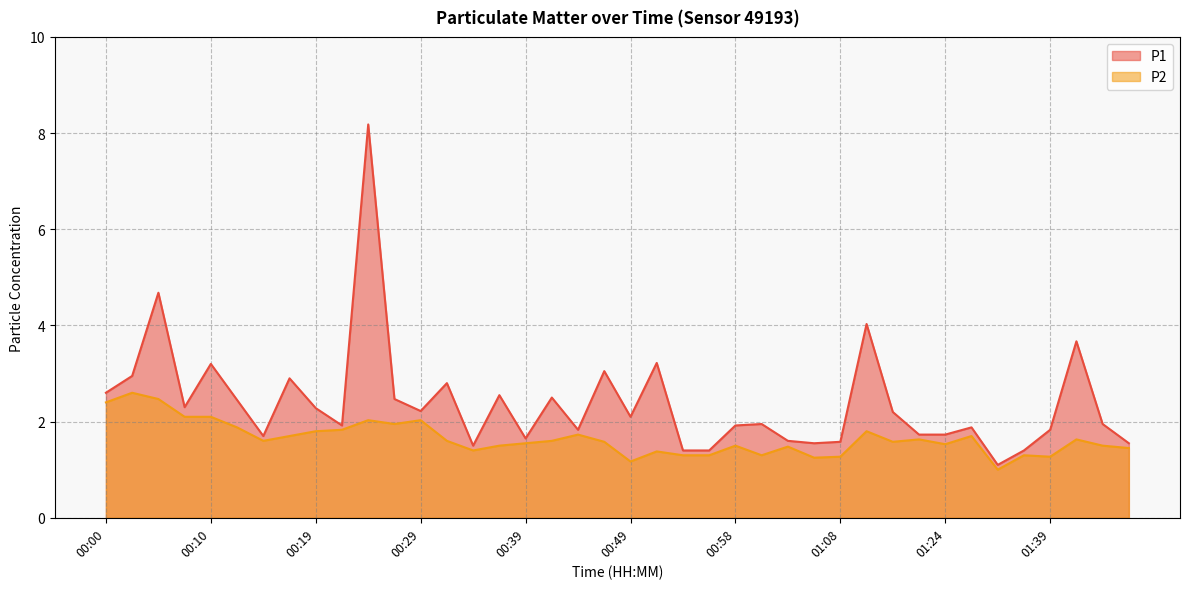

Reading right to left, list all the values displayed in this chart.

P1: 01:47=1.6	01:44=1.9	01:42=3.7	01:39=1.8	01:37=1.4	01:34=1.1	01:32=1.9	01:24=1.7	01:22=1.7	01:19=2.2	01:17=4.0	01:08=1.6	01:06=1.6	01:03=1.6	01:01=1.9	00:58=1.9	00:56=1.4	00:53=1.4	00:51=3.2	00:49=2.1	00:46=3.0	00:44=1.8	00:41=2.5	00:39=1.6	00:36=2.5	00:34=1.5	00:32=2.8	00:29=2.2	00:27=2.5	00:24=8.2	00:22=1.9	00:19=2.3	00:17=2.9	00:15=1.7	00:12=2.5	00:10=3.2	00:07=2.3	00:05=4.7	00:02=3.0	00:00=2.6
P2: 01:47=1.4	01:44=1.5	01:42=1.6	01:39=1.3	01:37=1.3	01:34=1.0	01:32=1.7	01:24=1.5	01:22=1.6	01:19=1.6	01:17=1.8	01:08=1.3	01:06=1.2	01:03=1.5	01:01=1.3	00:58=1.5	00:56=1.3	00:53=1.3	00:51=1.4	00:49=1.2	00:46=1.6	00:44=1.7	00:41=1.6	00:39=1.6	00:36=1.5	00:34=1.4	00:32=1.6	00:29=2.0	00:27=1.9	00:24=2.0	00:22=1.8	00:19=1.8	00:17=1.7	00:15=1.6	00:12=1.9	00:10=2.1	00:07=2.1	00:05=2.5	00:02=2.6	00:00=2.4